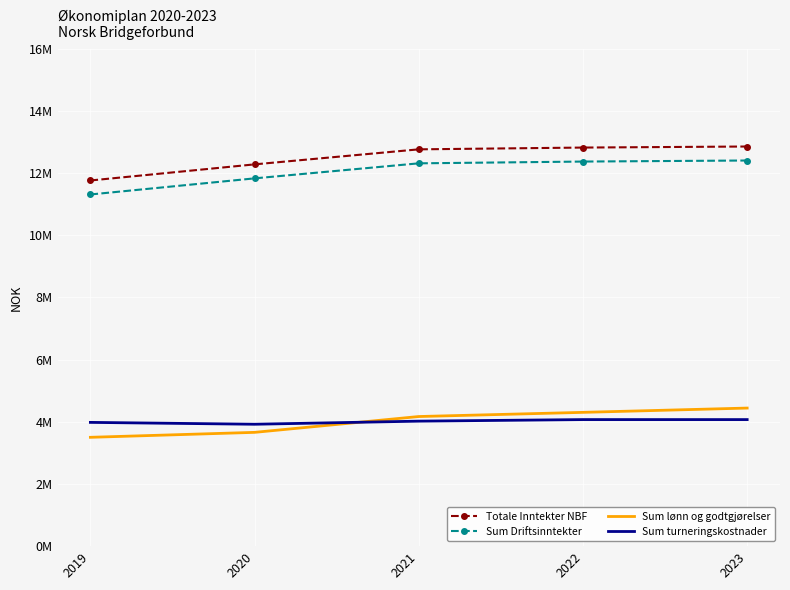

True or false: Totale Inntekter NBF and Sum turneringskostnader cross at least once.

False